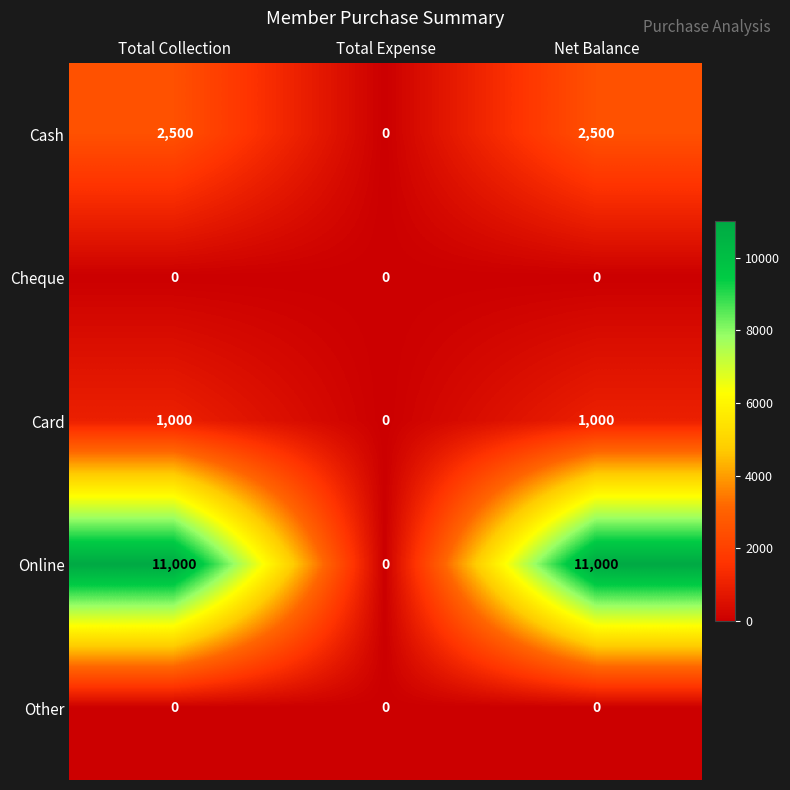

Reading right to left, list all the values displayed in this chart.

Cash: 2500	0	2500
Cheque: 0	0	0
Card: 1000	0	1000
Online: 11000	0	11000
Other: 0	0	0